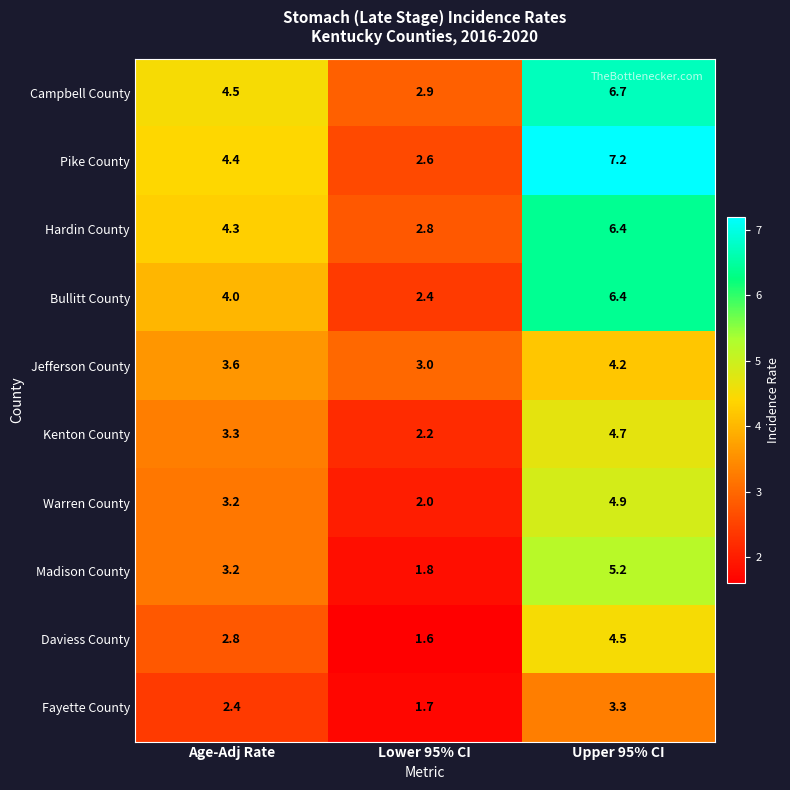

At which category is the sum across all series the highest?

Upper 95% CI